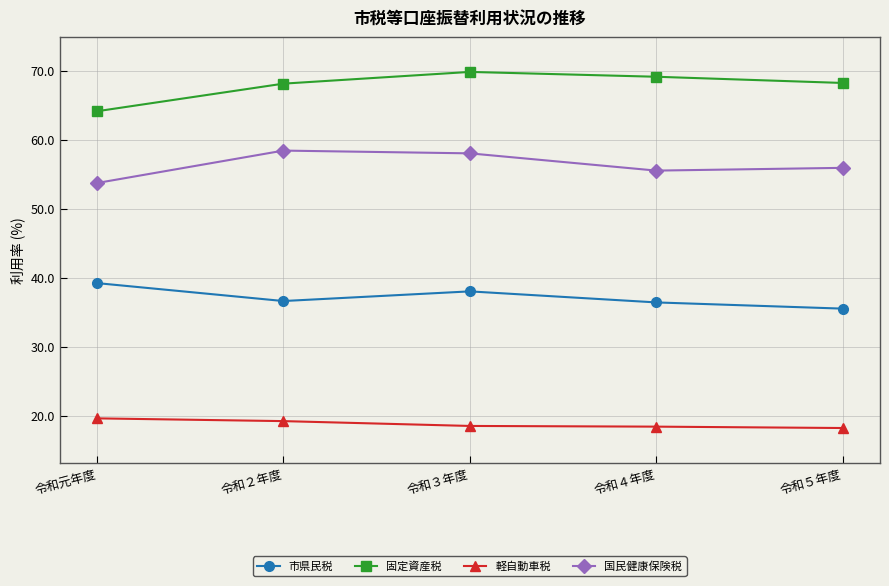

The value of 固定資産税 at 令和５年度 is 105.8. True or false?

False